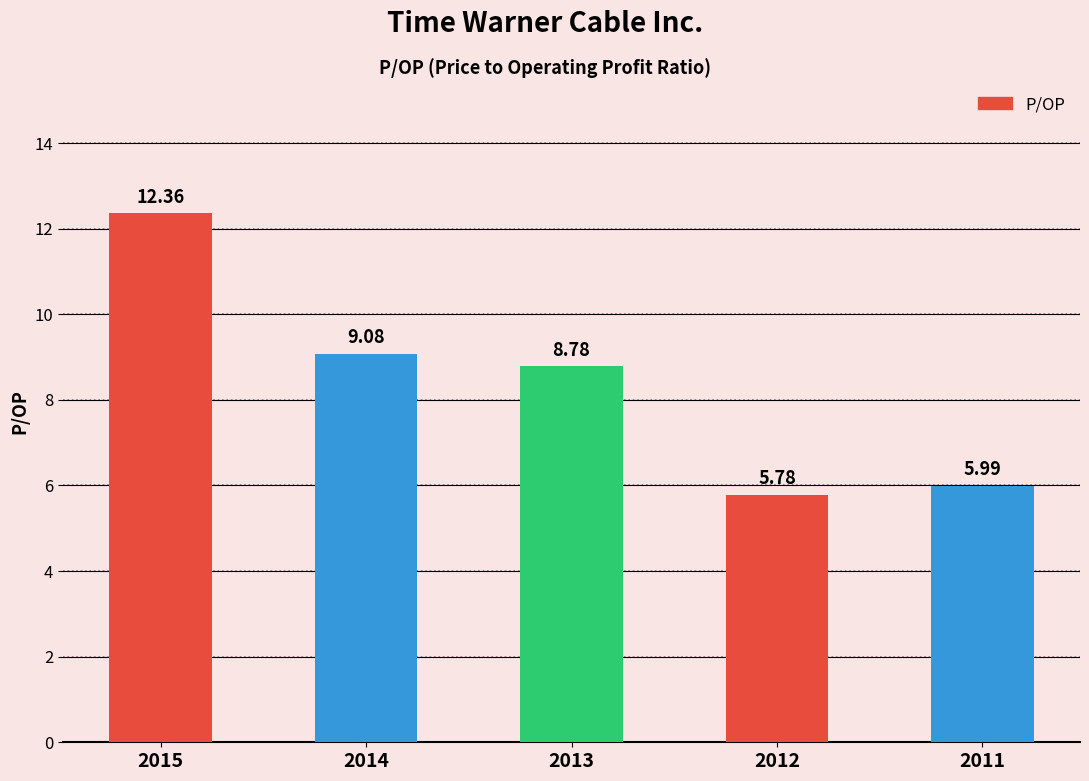

Where does the data first go above 8?

2015